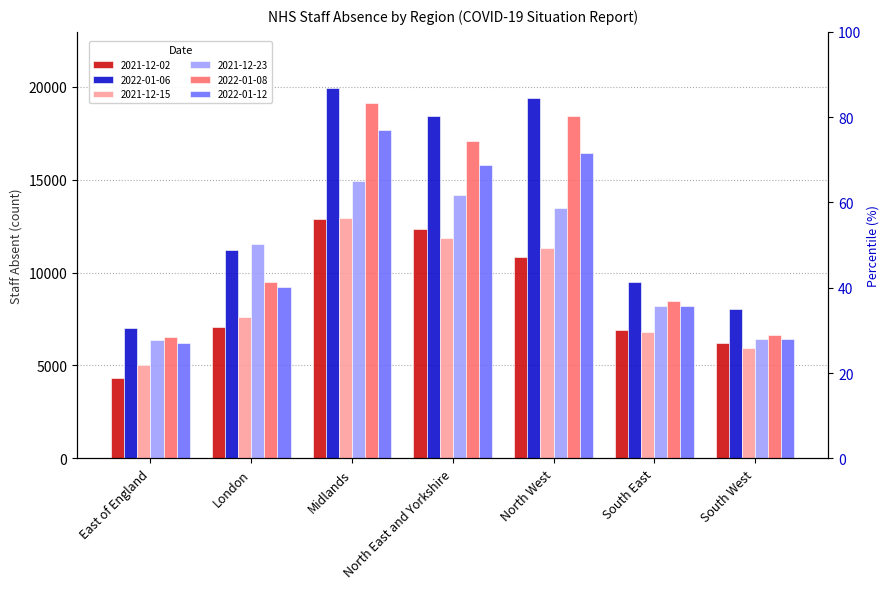

What is the label of the 4th bar from the right?

North East and Yorkshire